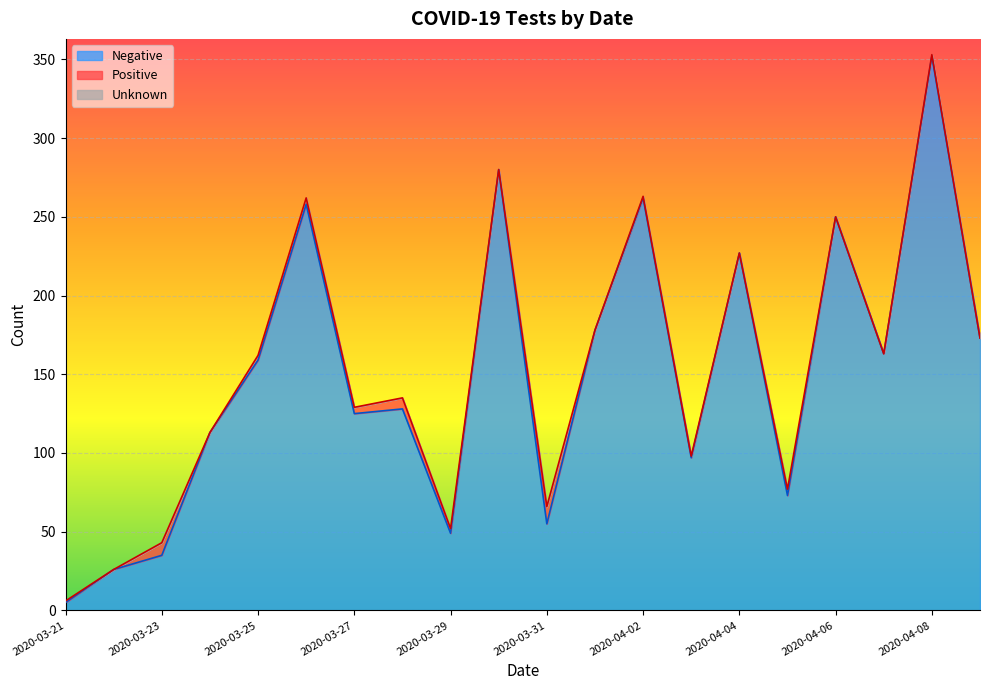

What is the label of the 12th point from the left?

2020-04-01